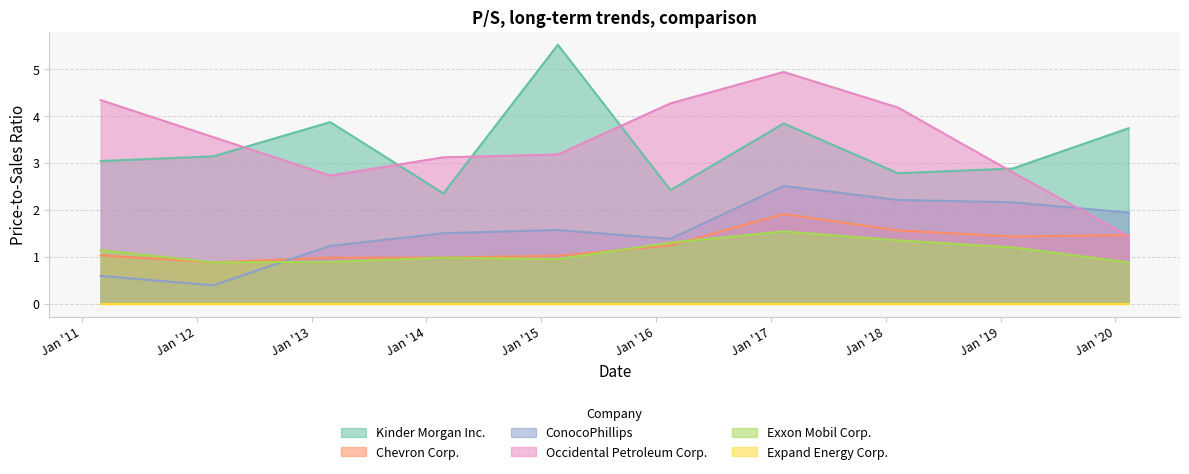

True or false: Occidental Petroleum Corp. has more than 0 interior local peaks.

True